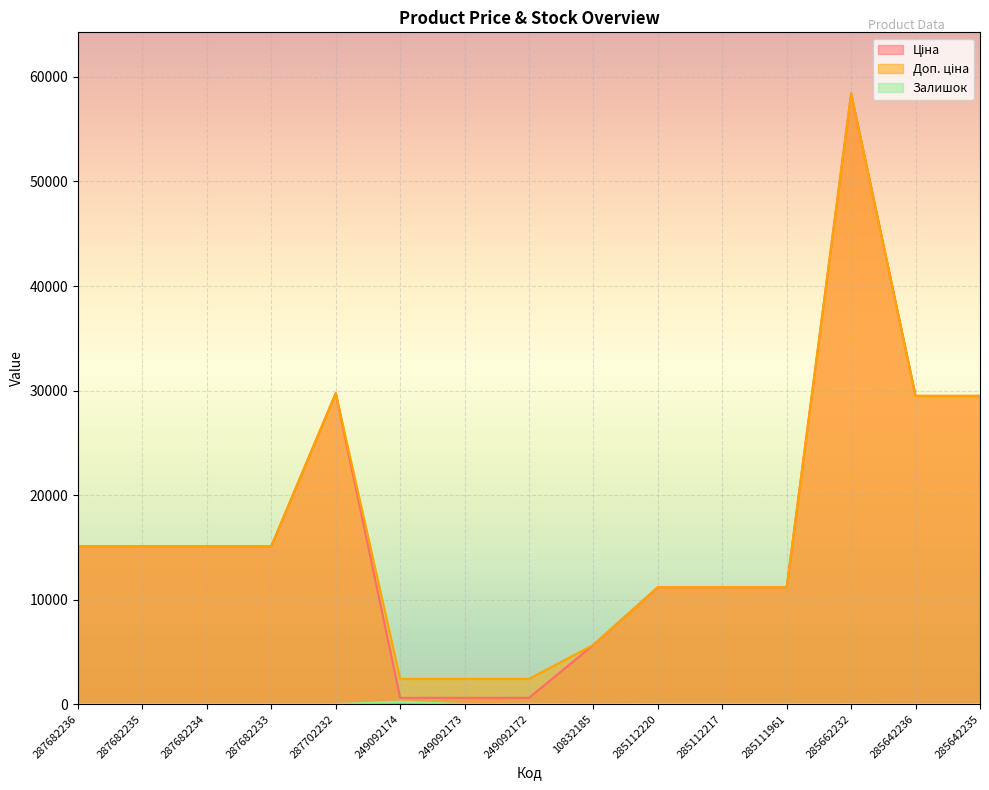

How many lines are shown in the chart?

3